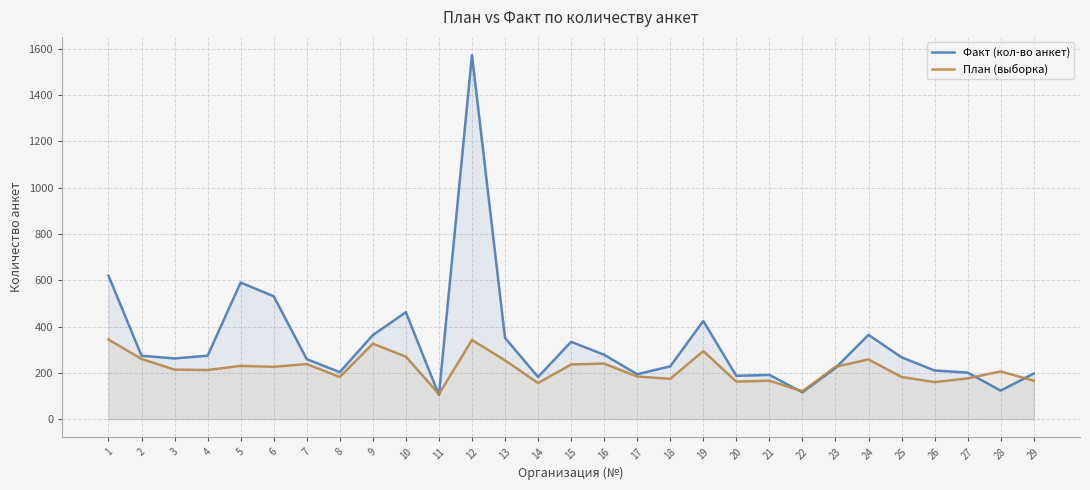

At which label is Факт (кол-во анкет) closest to 838?

1